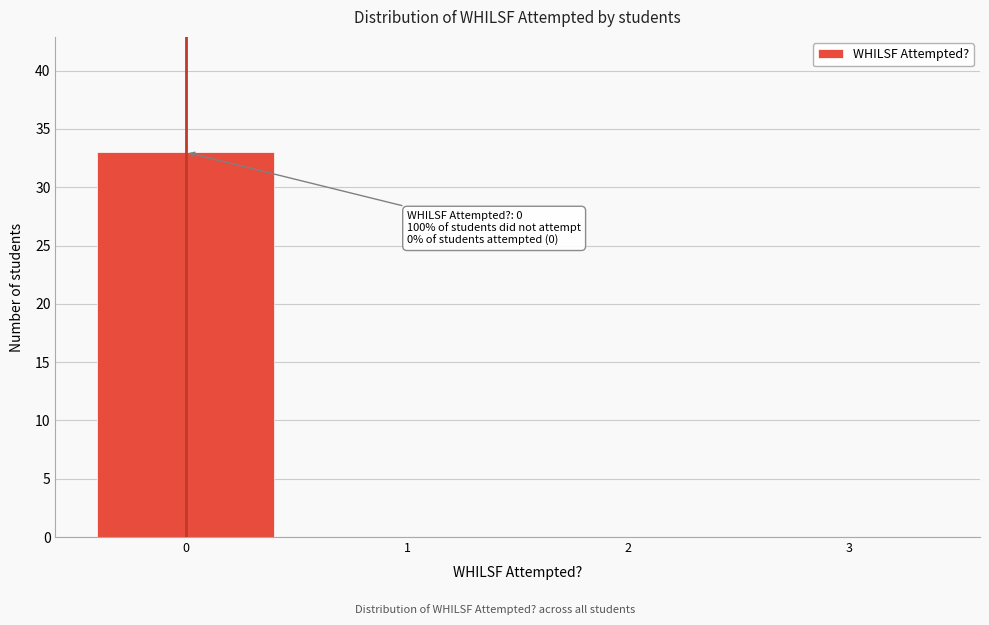

Over which range of the x-axis is the bar tallest?

-0.5 to 0.5